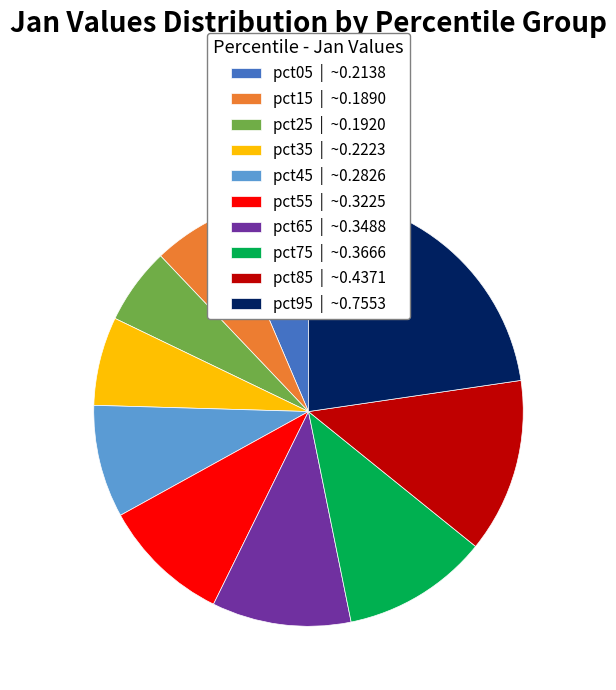

Combined, do pct45 | ~0.2826 and pct75 | ~0.3666 account for over 50%?

No